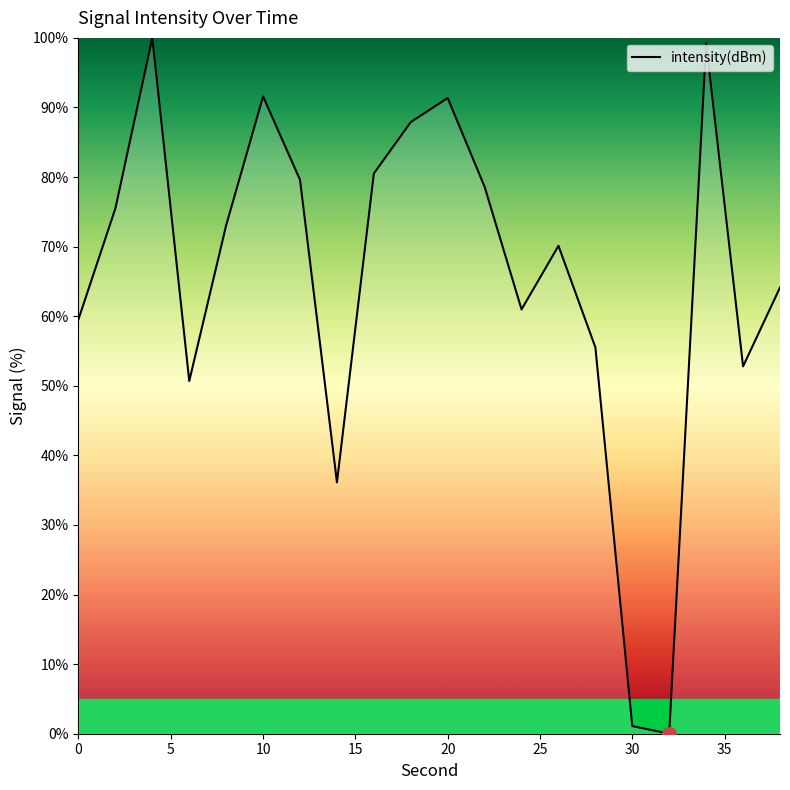

What is the greatest value displayed?

100.0